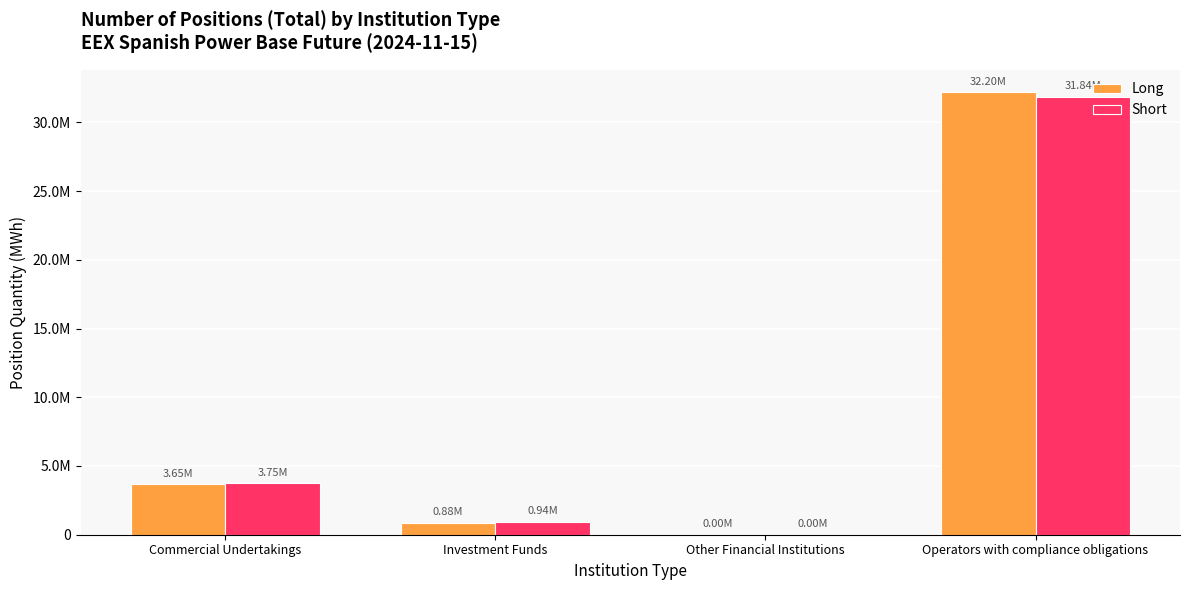

Are the bars horizontal?

No